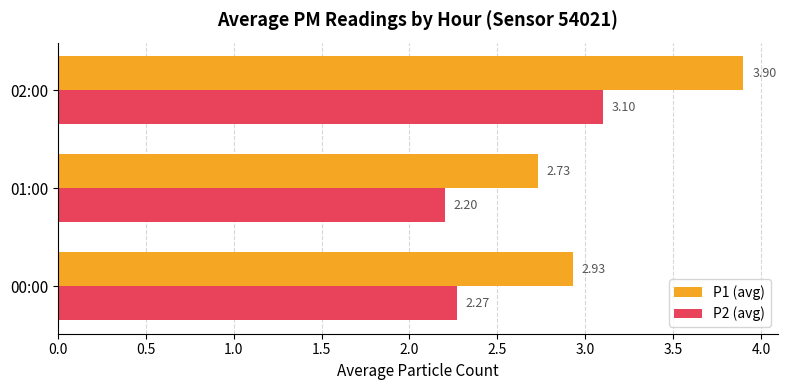

What is the sum of all P2 (avg) values?

7.6